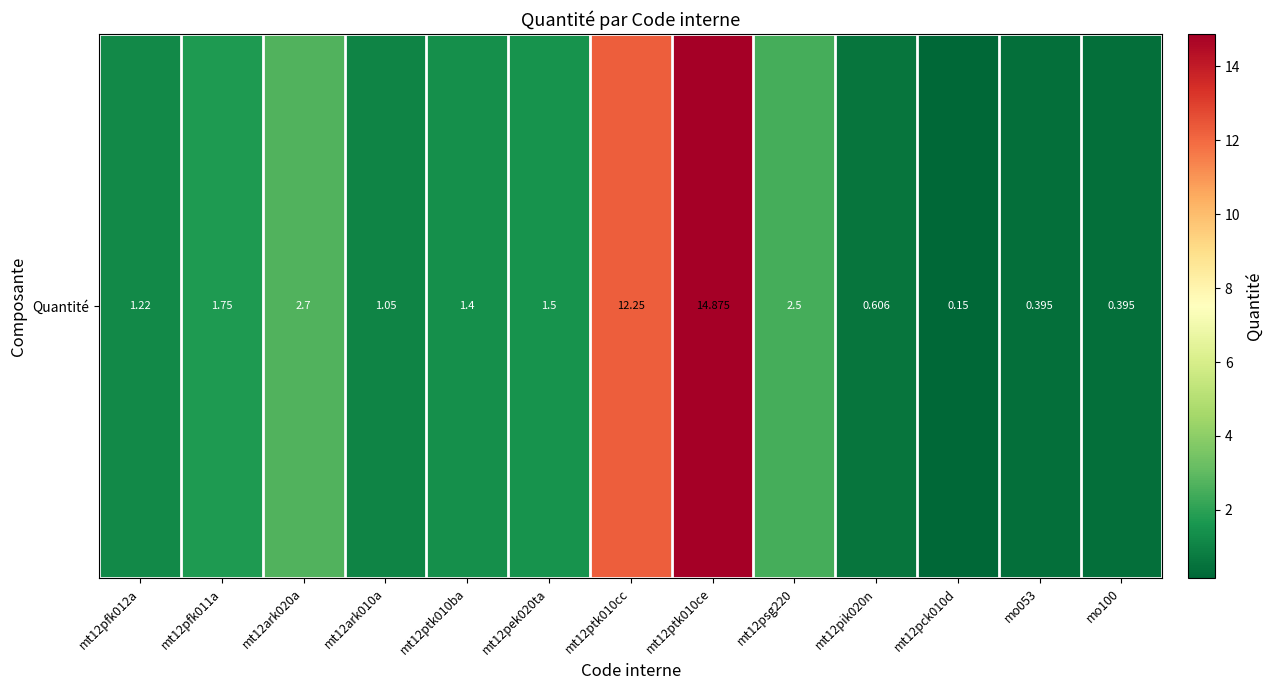

Reading left to right, transcribe all the data shown in this chart.

1.2	1.8	2.7	1.1	1.4	1.5	12.2	14.9	2.5	0.6	0.1	0.4	0.4